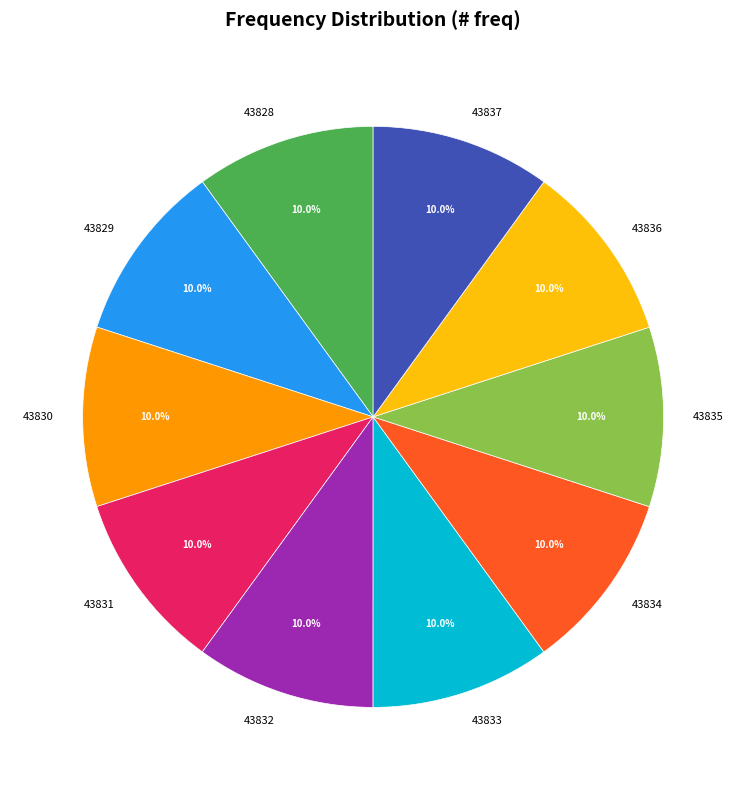

What percentage is the 43833 slice, to the nearest percent?

10%